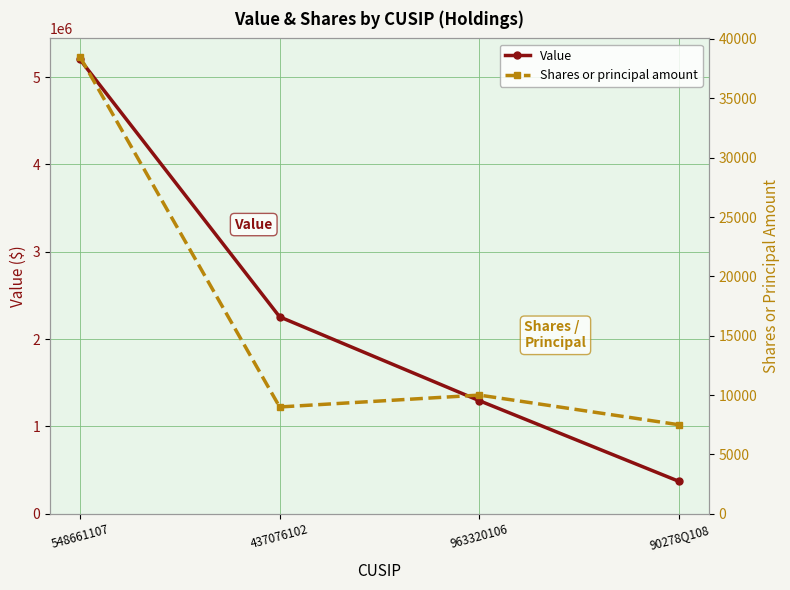

The value of Value at 437076102 is 2255000. True or false?

True